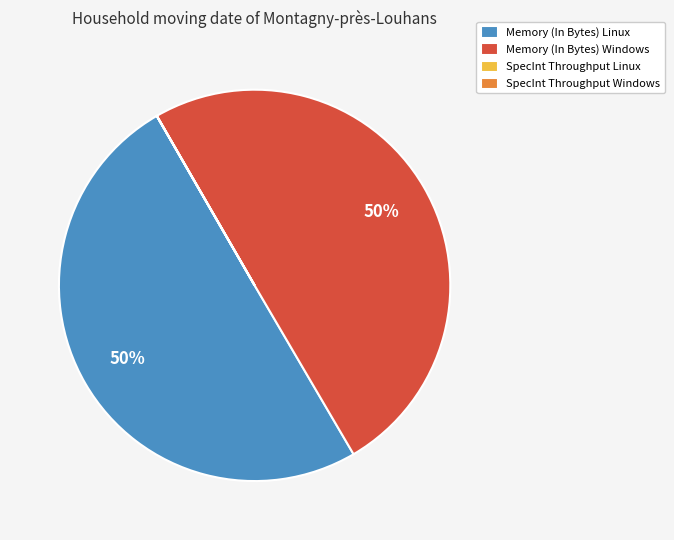

True or false: Memory (In Bytes) Windows accounts for 44% of the total.

False